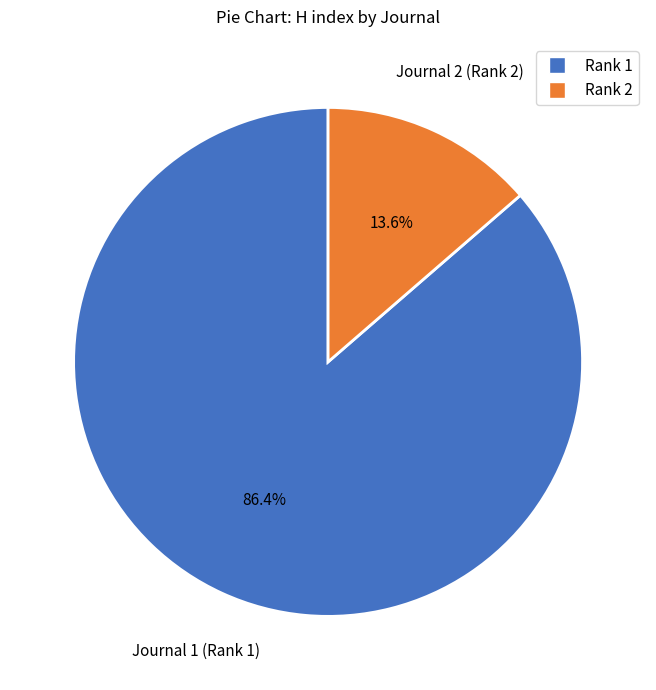

Does any single category account for the majority?

Yes